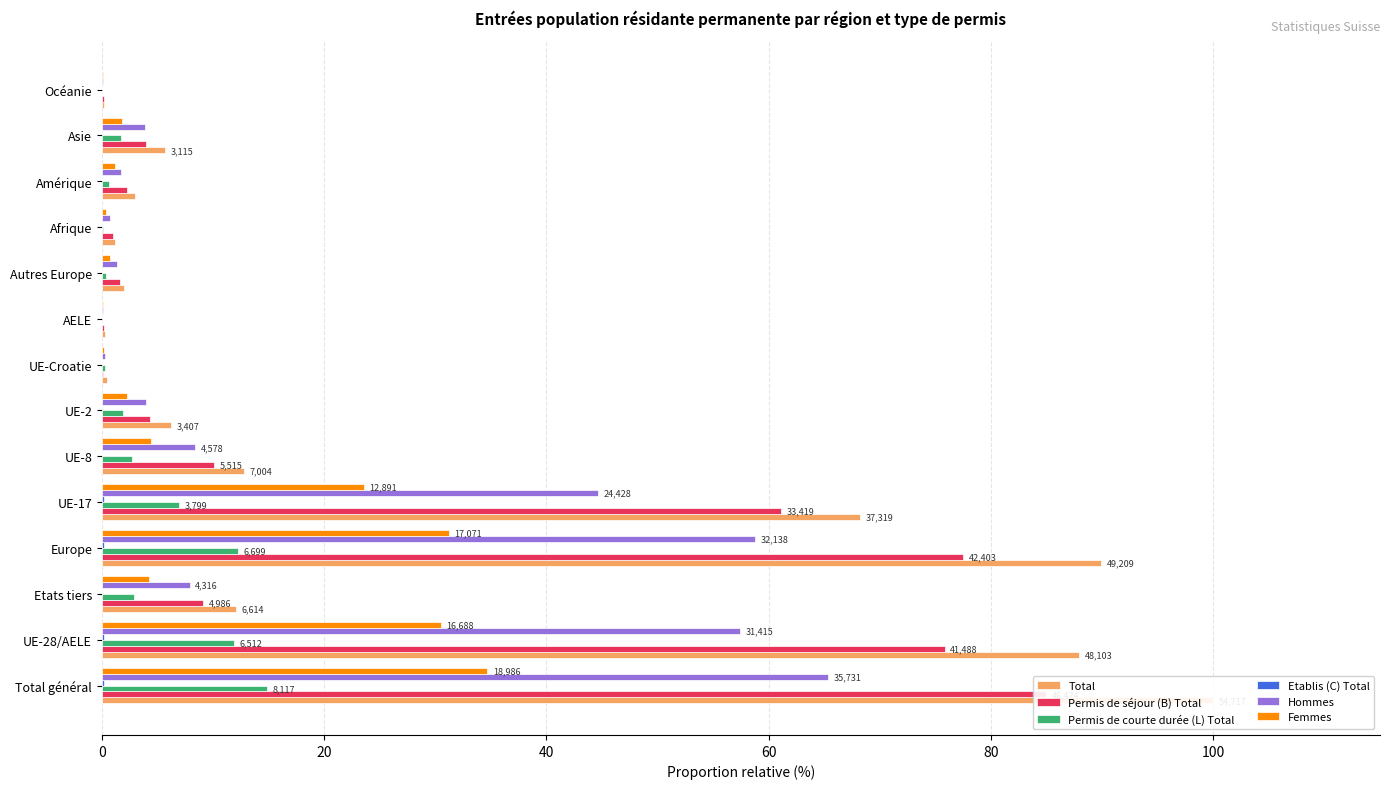

What is the difference between the second highest and minimum values in the Hommes series?

58.6